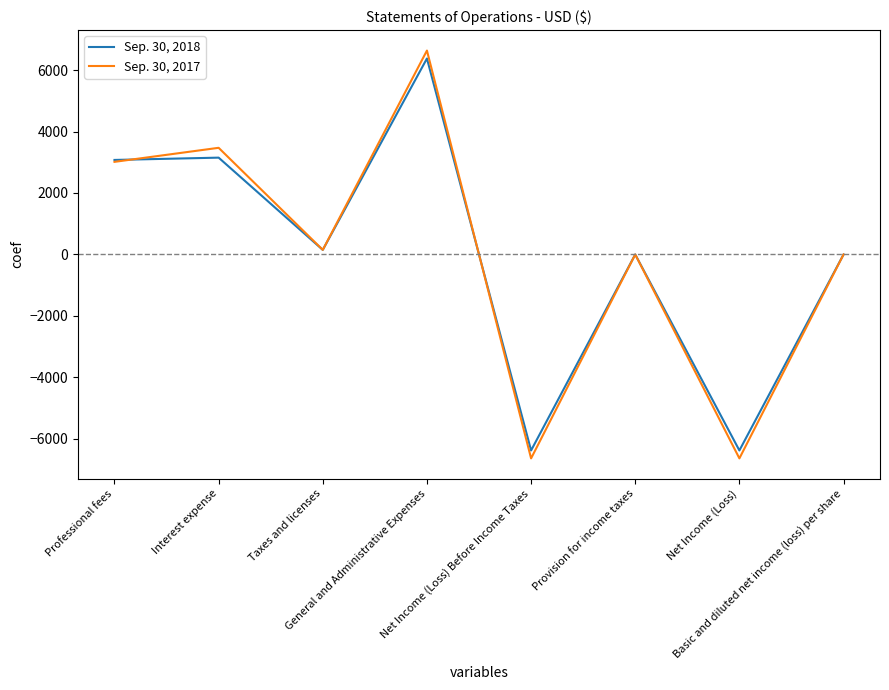

How many interior local valleys does the Sep. 30, 2018 series have?

3